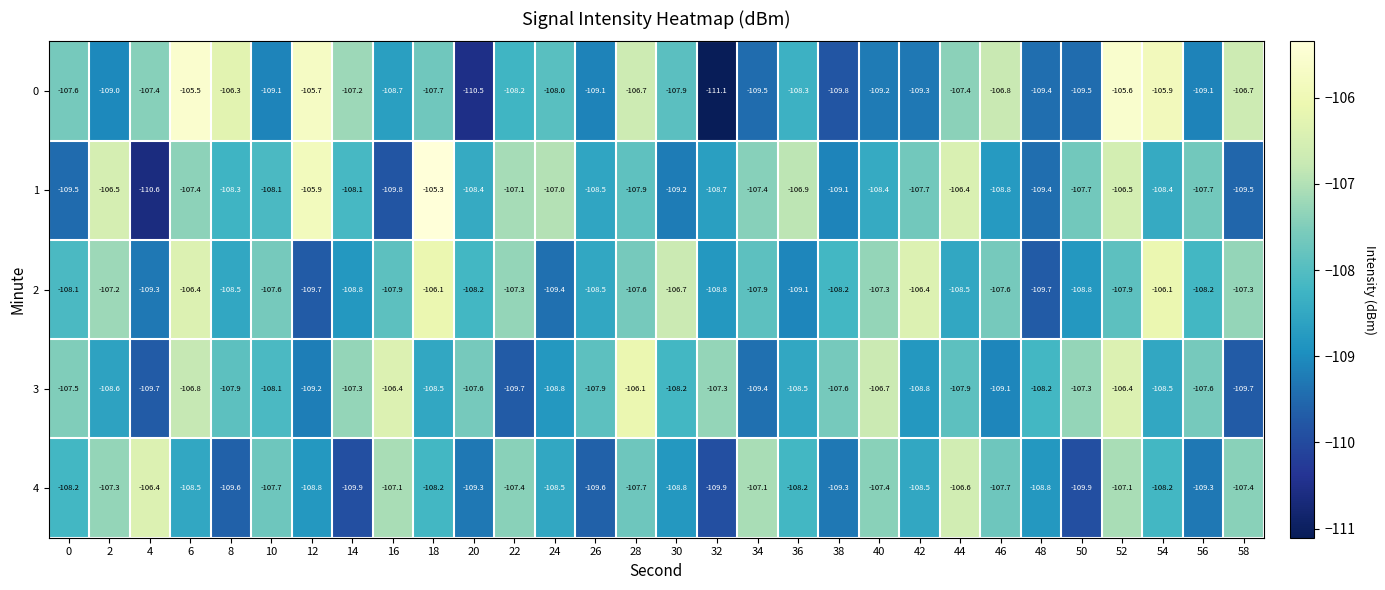

At which category is the sum across all series the highest?

52